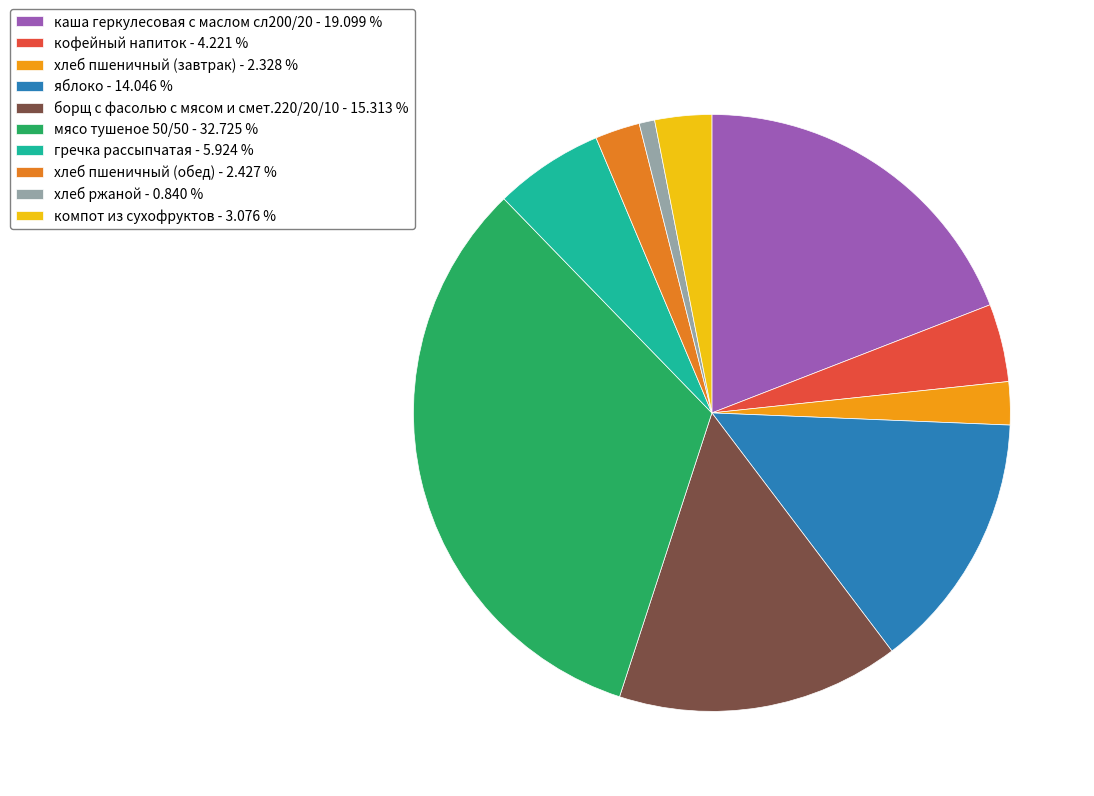

Is хлеб пшеничный (обед) the majority of the pie?

No